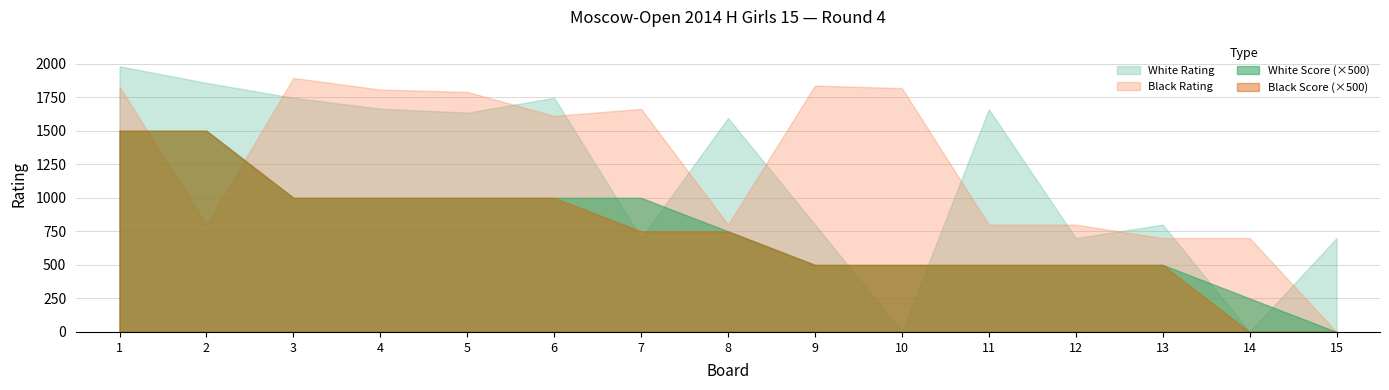

At which label is Black Score closest to 1?

9